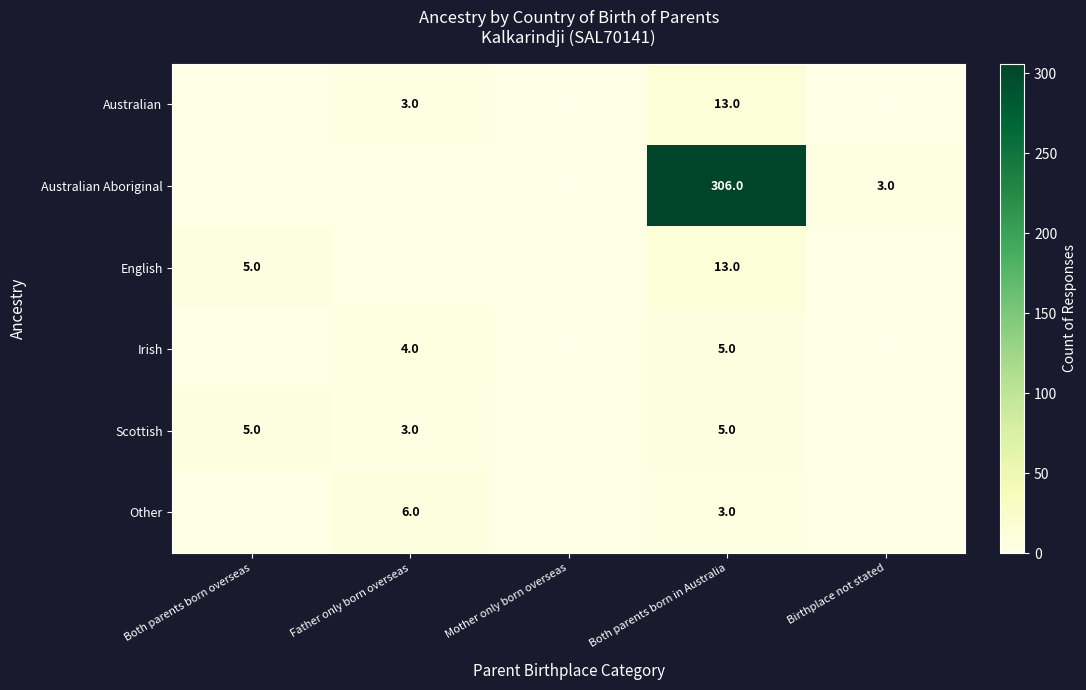

Count the number of data series in this chart.

6